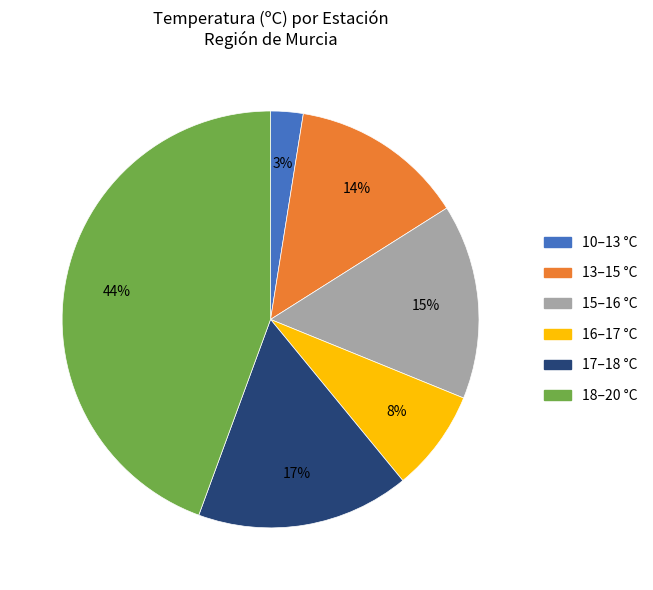

Is the sum of 15–16 °C and 17–18 °C greater than half?

No